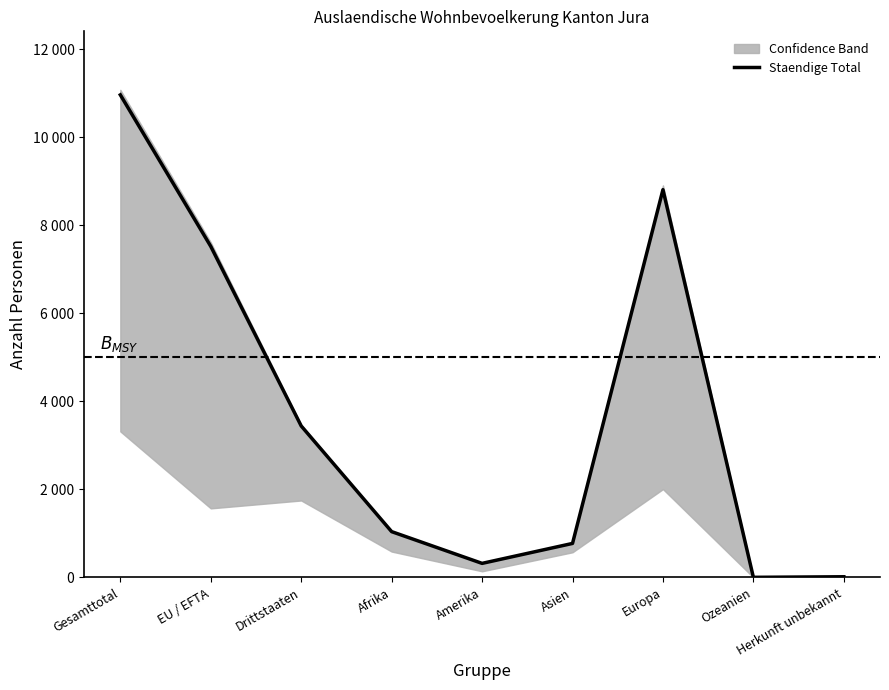

What is the minimum value shown in the chart?

3